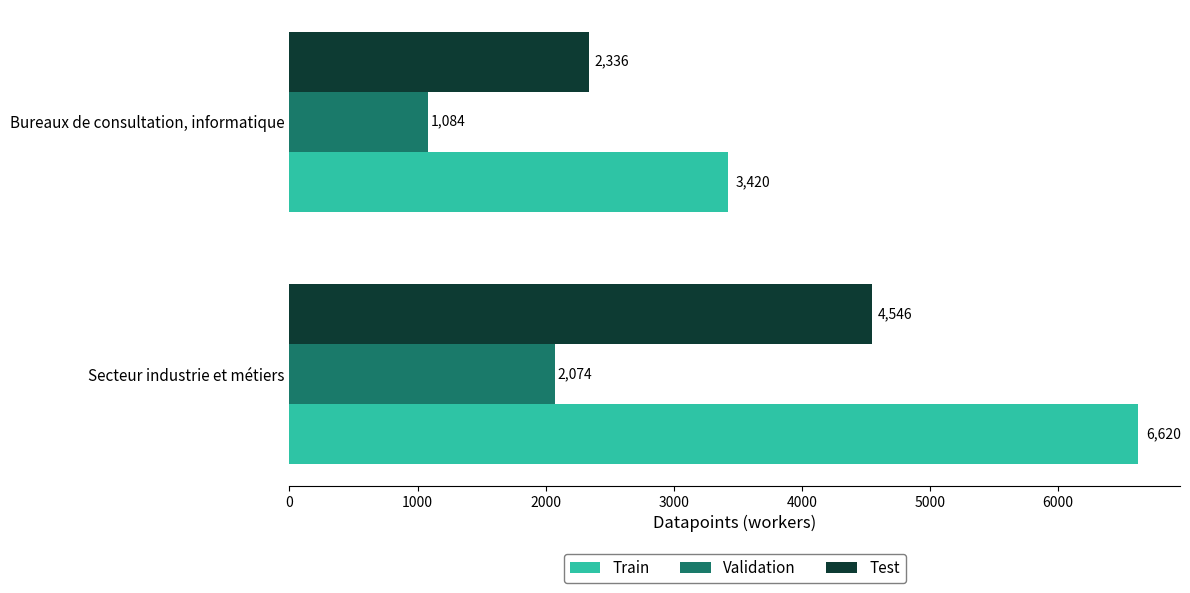

What is the difference between the maximum and minimum values in the Validation series?

990